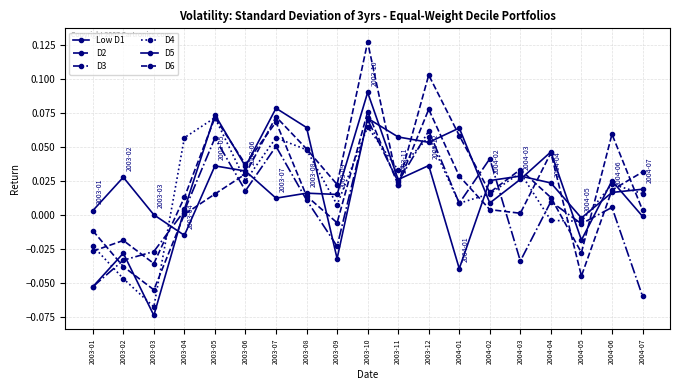

How many negative values does the D4 series have?

5